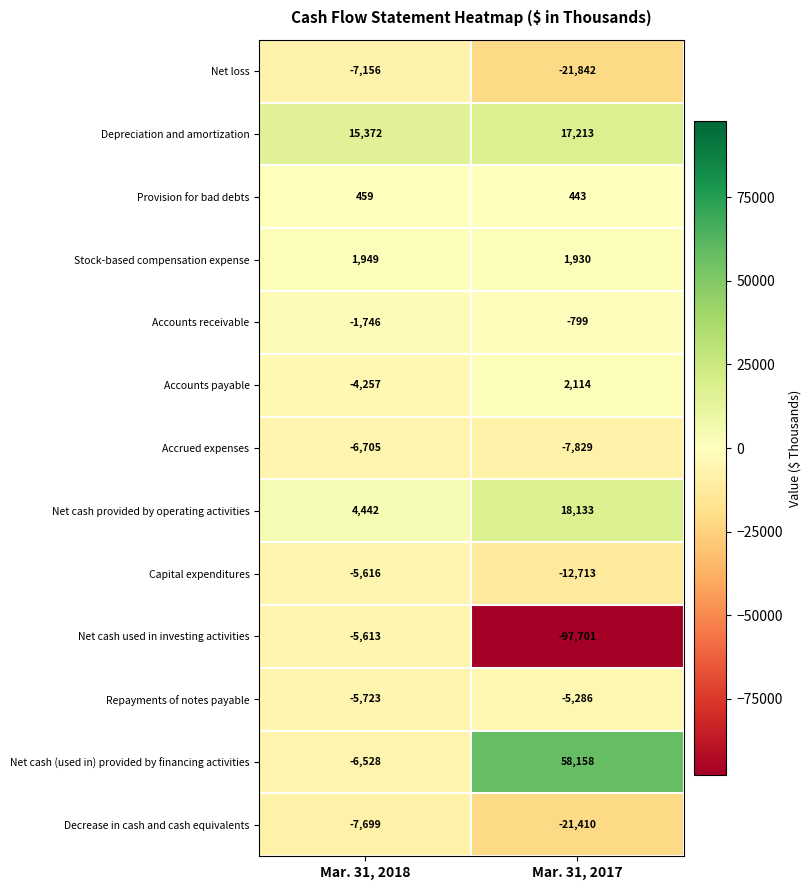

The Capital expenditures series shows -22213 at Mar. 31, 2017. True or false?

False